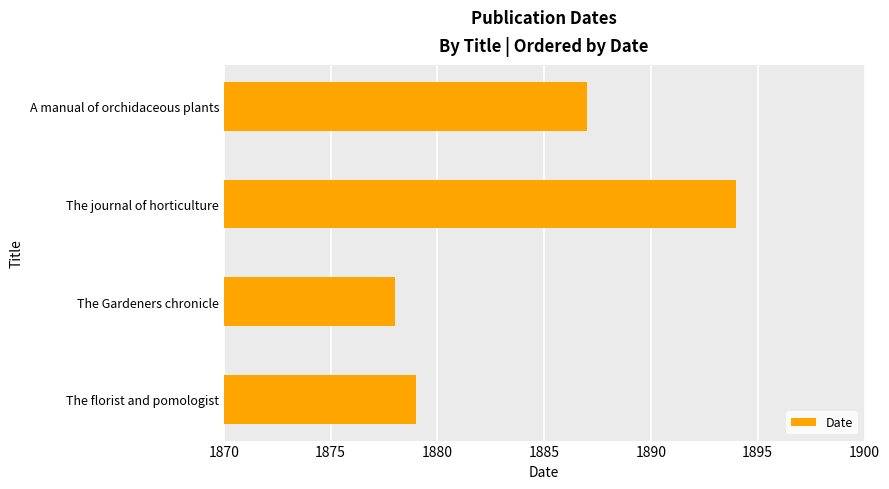

Where is the data nearest to the value 1886?

A manual of orchidaceous plants